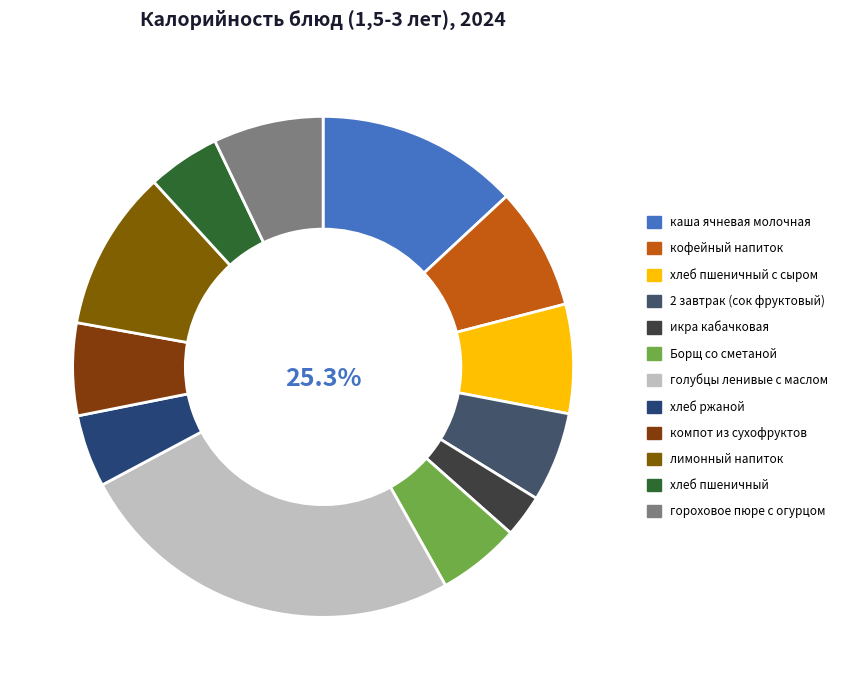

Is there a majority slice in this chart?

No